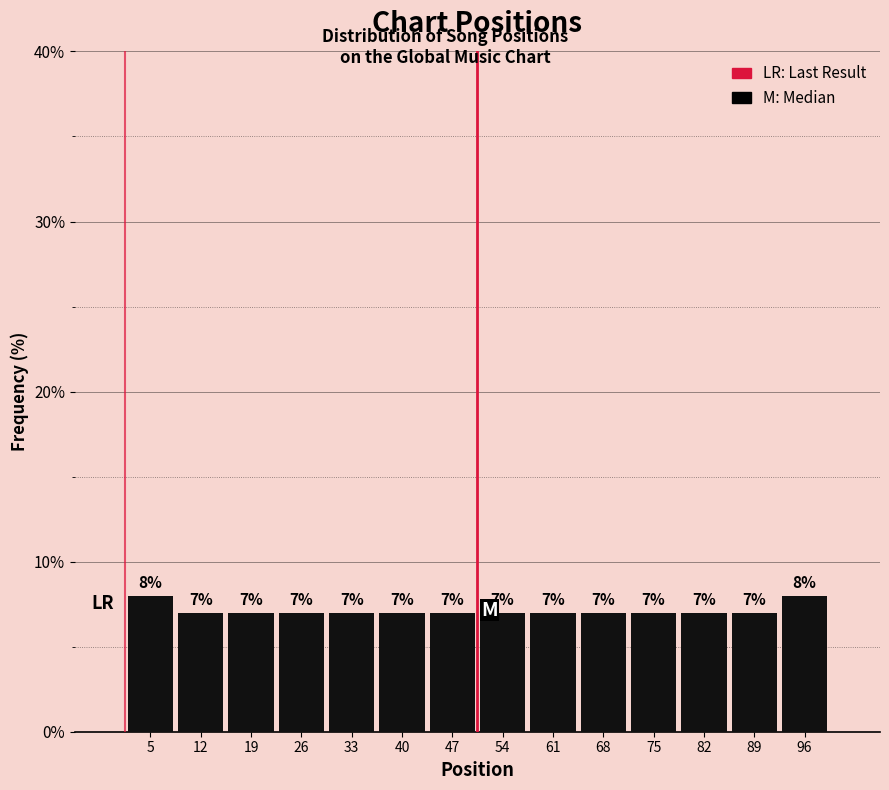

Reading left to right, transcribe this chart: for each bar, give the range it covers on the x-axis and its height. The bar edges are not printed on the chart, so give them approximately, as read against the axis.

1 to 8: 8
8 to 15: 7
15 to 22: 7
22 to 29: 7
29 to 36: 7
36 to 43: 7
43 to 51: 7
51 to 58: 7
58 to 65: 7
65 to 72: 7
72 to 79: 7
79 to 86: 7
86 to 93: 7
93 to 100: 8